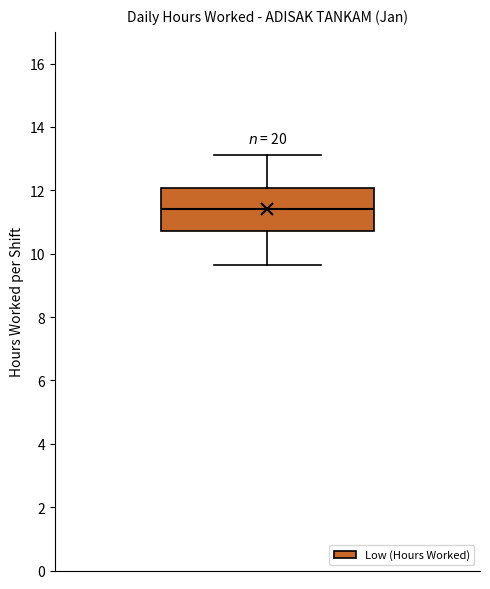

Read this box plot against the y-axis: the position of the median line, the range covered by the box, and the ends of both whiskers. The values are not printed on the chart, so give them approximately, as read against the axis.

median 11.4, box 10.8 to 12.0, whiskers 9.6 to 13.2